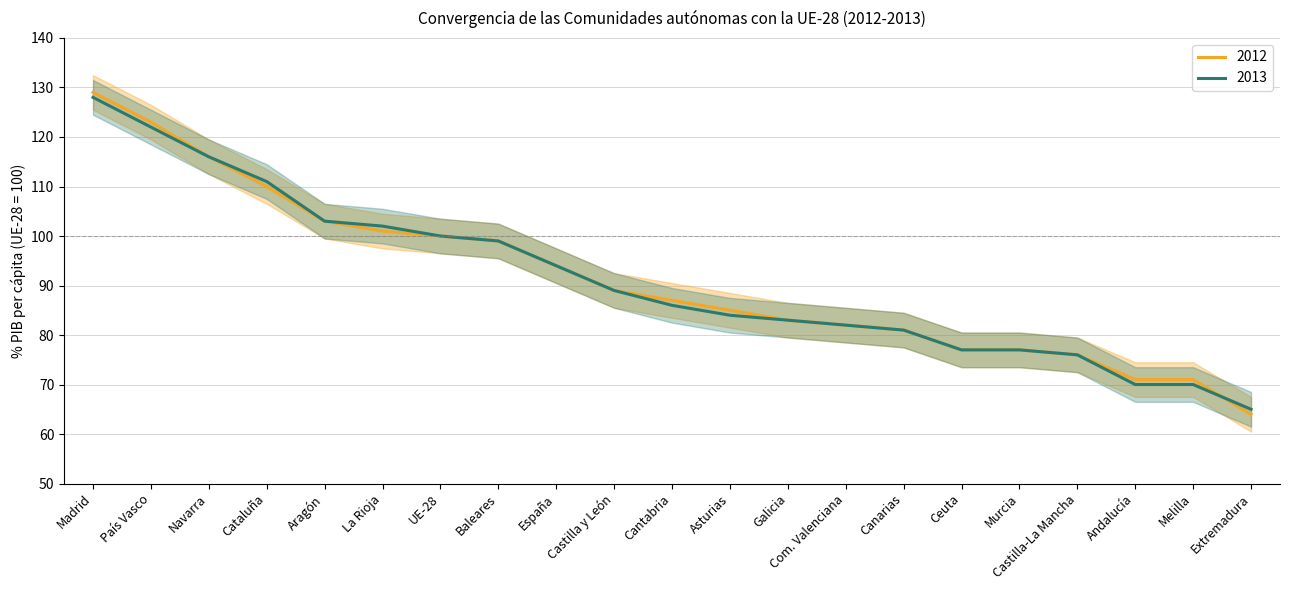

Which has a higher value, La Rioja or Andalucía?

La Rioja